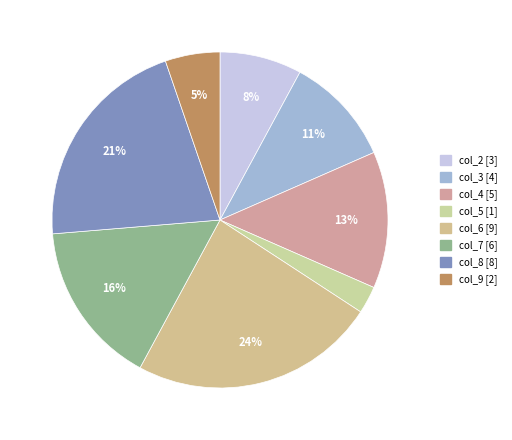

Count the number of slices in the pie.

8